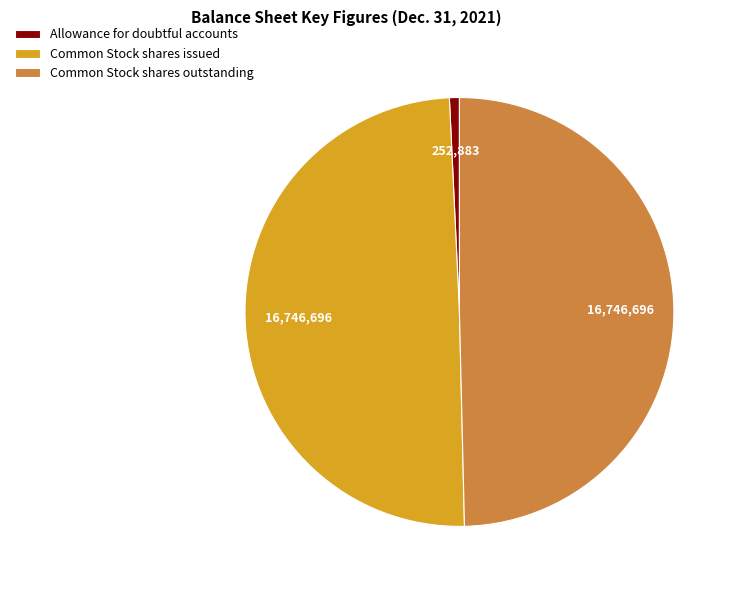

Which has a higher value, Allowance for doubtful accounts or Common Stock shares issued?

Common Stock shares issued